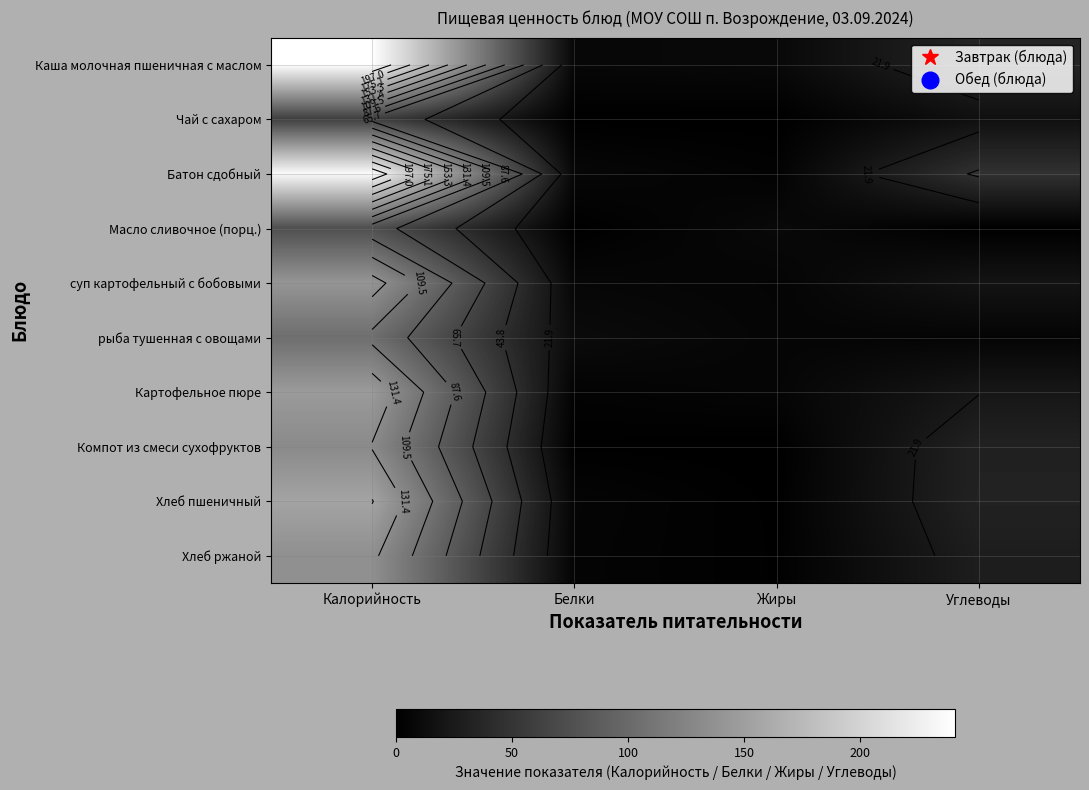

At which category does the chart reach its peak across all series?

Калорийность